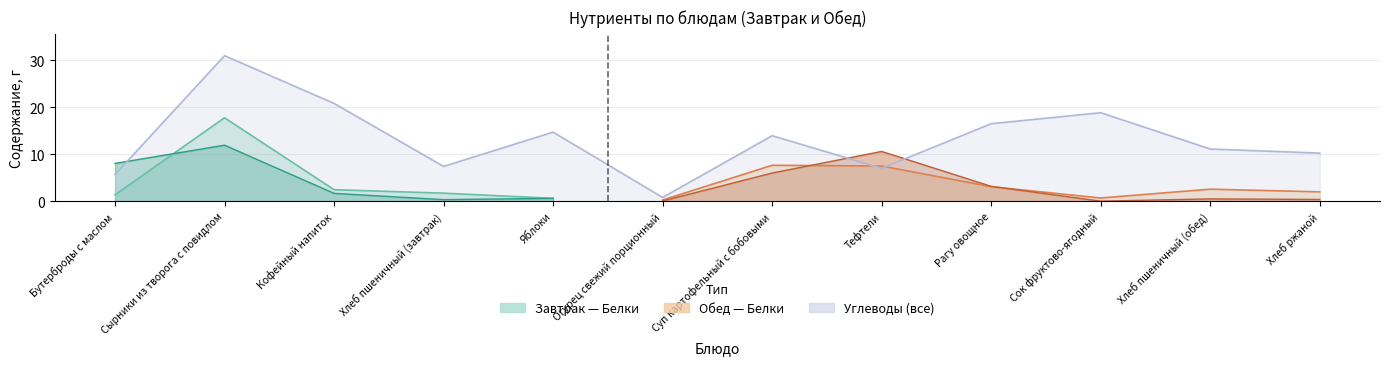

Does the chart have visible grid lines?

Yes